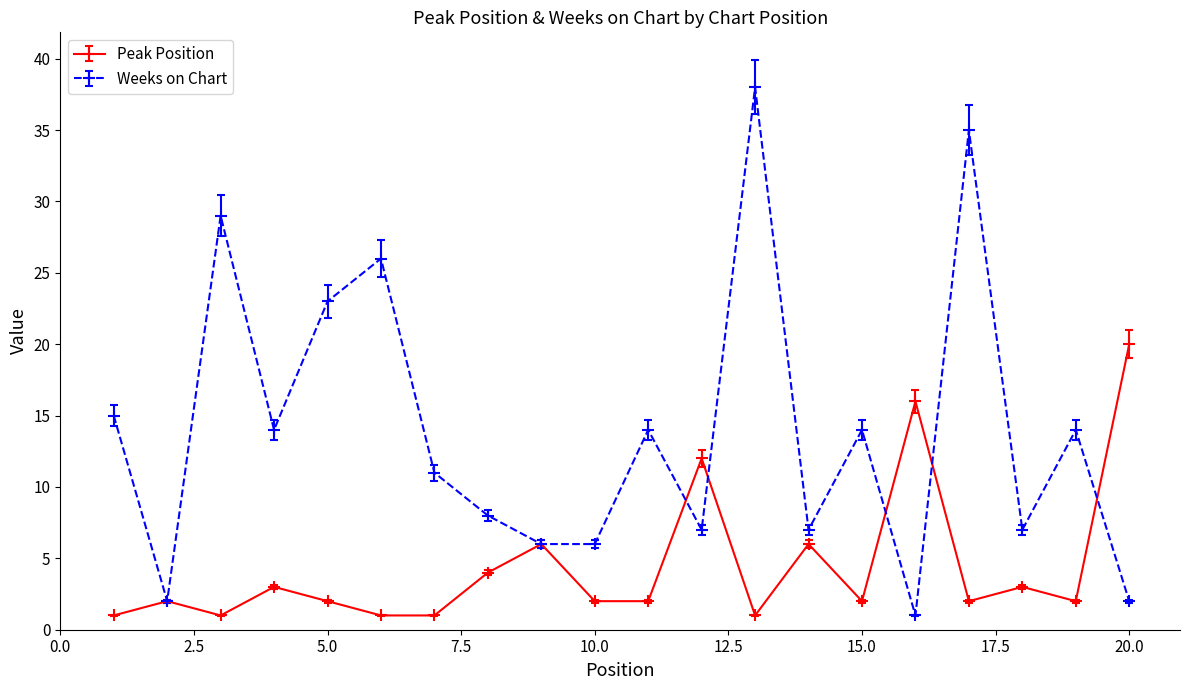

After their last crossing, which series has the higher values: Weeks on Chart or Peak Position?

Peak Position